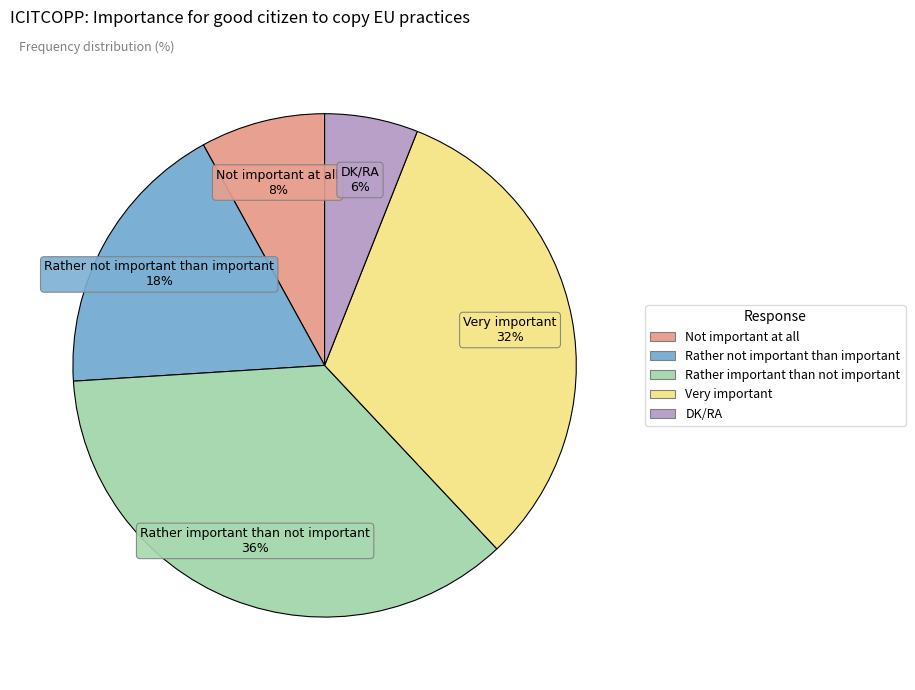

Is it true that Very important is 44% of the pie?

False